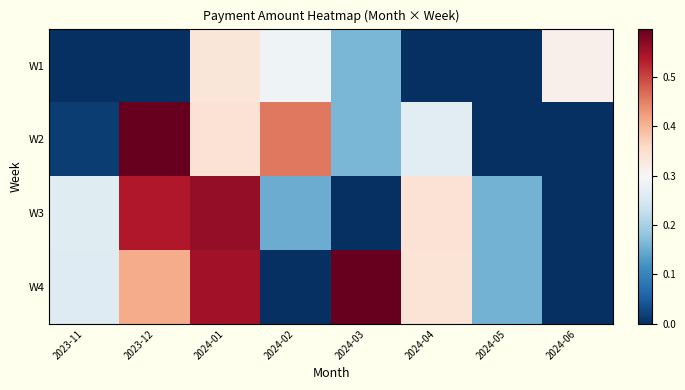

Which series changed the most between 2024-05 and 2024-06?

W1